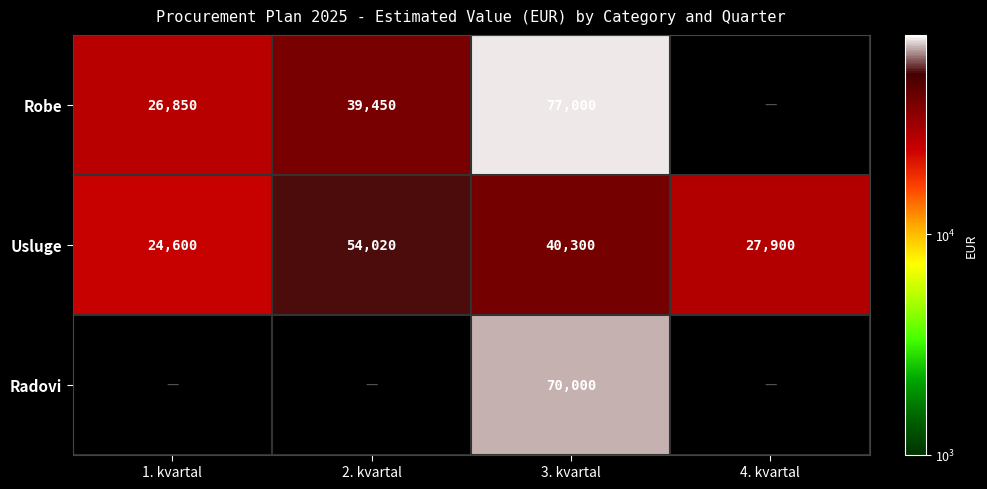

What is the maximum value shown in the chart?

77000.0